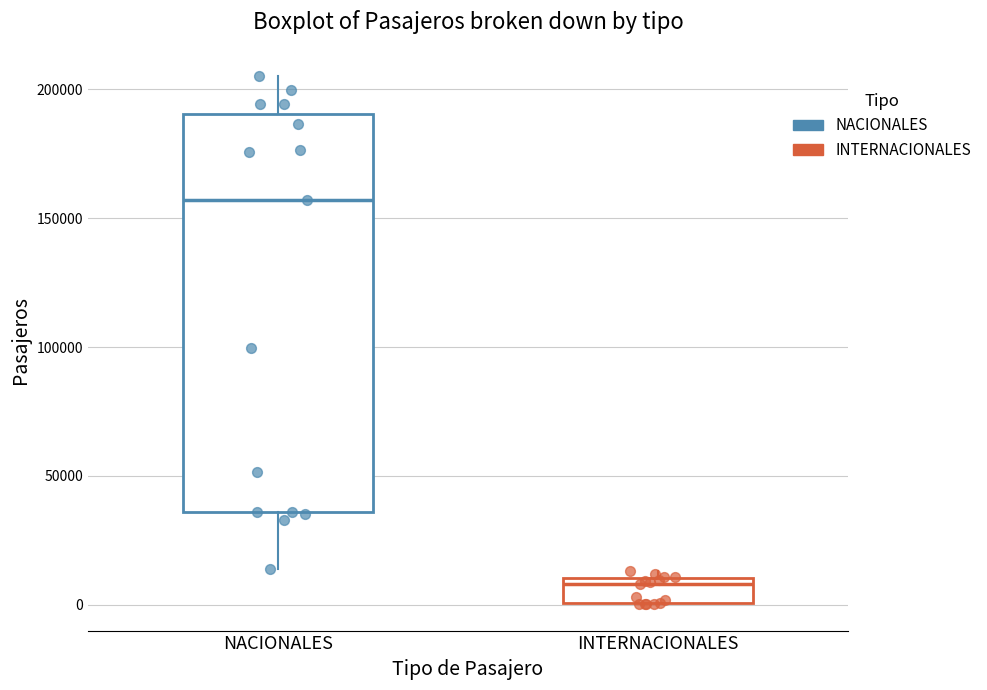

Which box is the tallest, from its lower edge to its upper edge?

NACIONALES